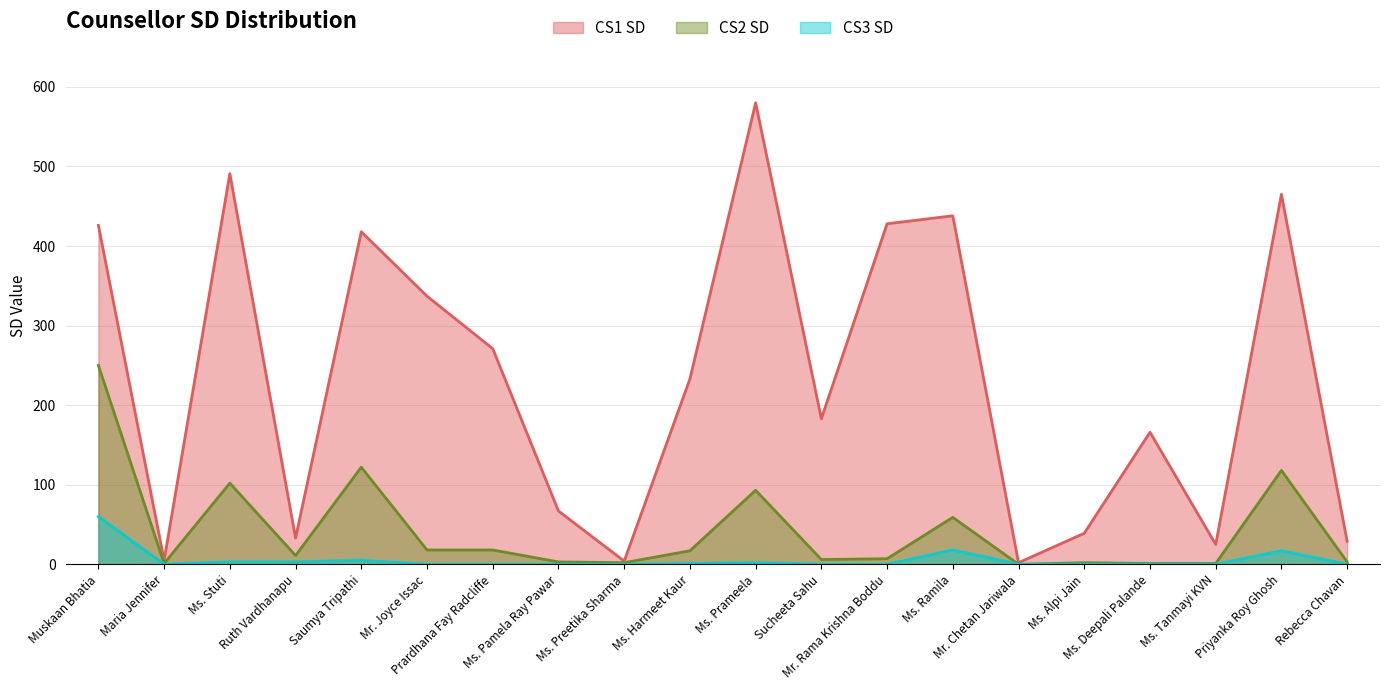

What are all the series names shown in the legend?

CS1 SD, CS2 SD, CS3 SD